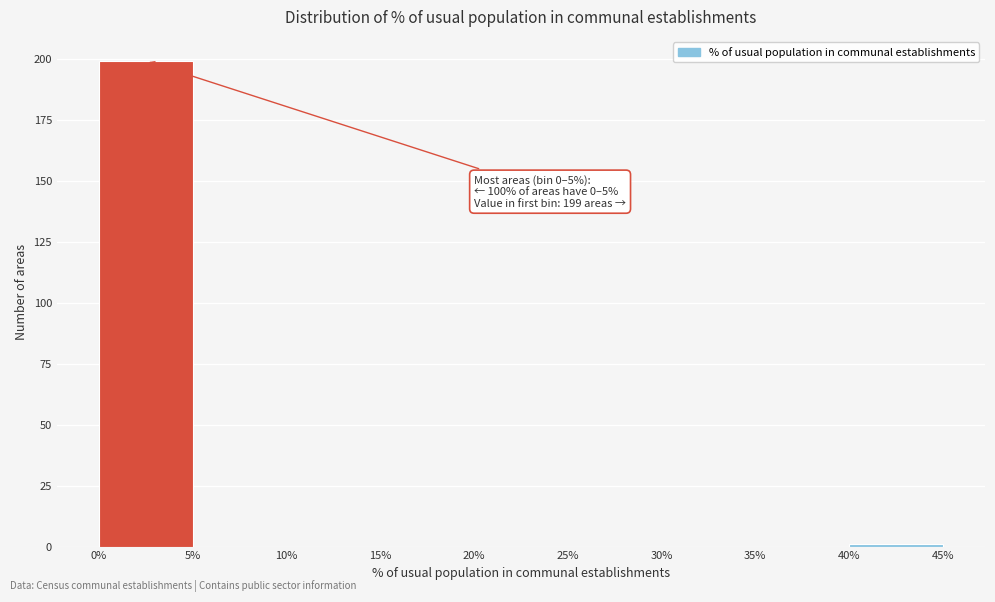

Which range on the x-axis has the tallest bar?

0% to 5%